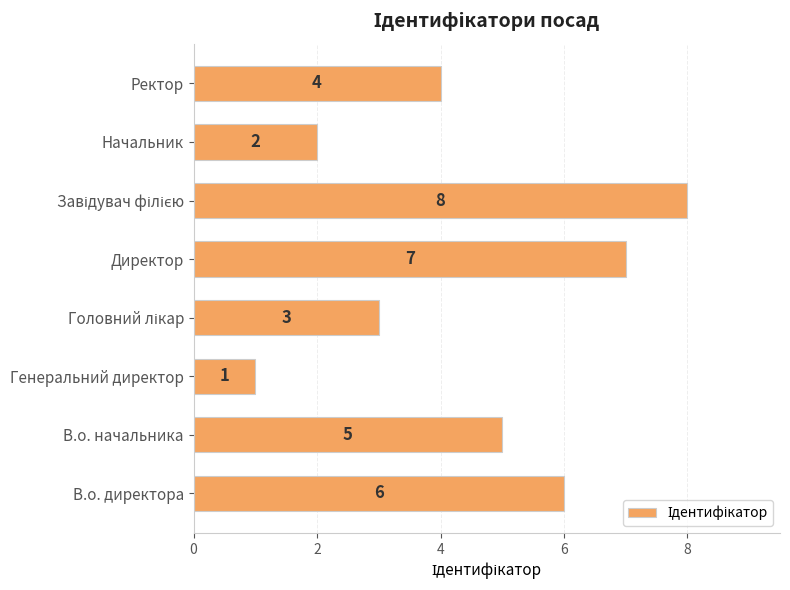

What is the change in value from Директор to Ректор?

-3